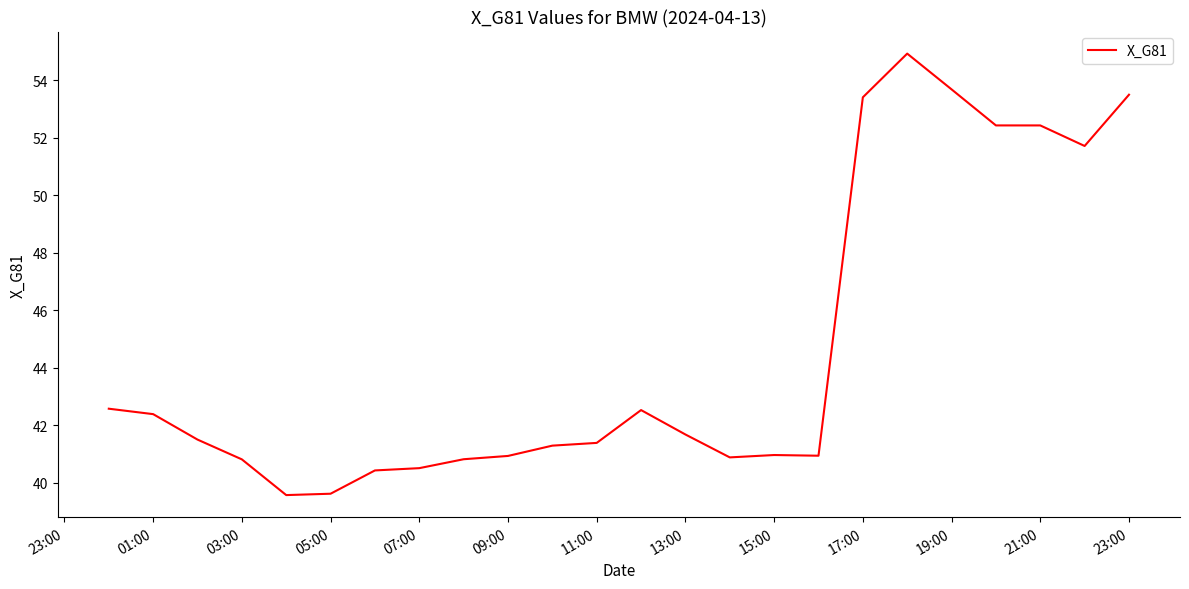

What is the greatest value displayed?

54.9